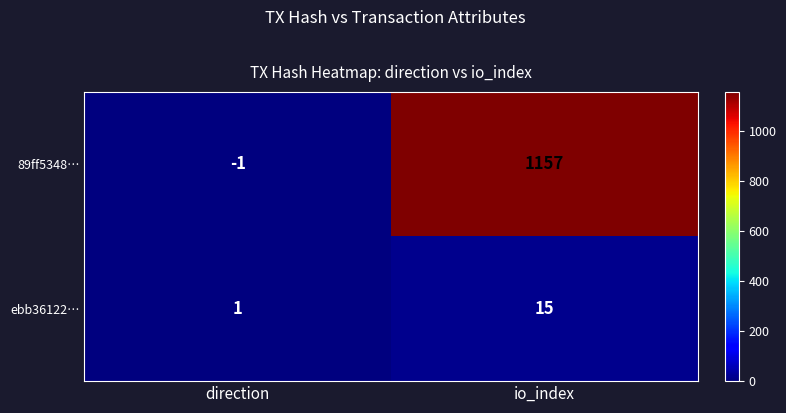

What is the smallest value displayed?

-1